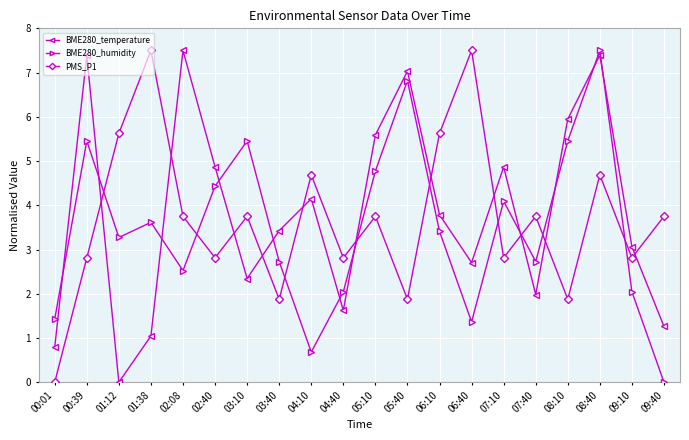

What is the maximum value shown in the chart?

7.5